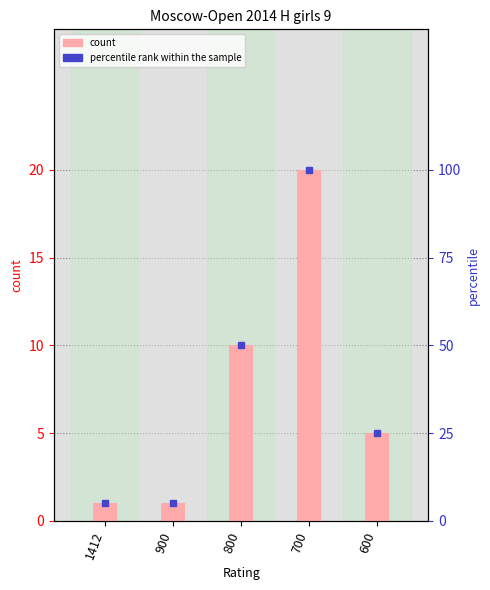

What is the highest value of the percentile rank within the sample series?

100